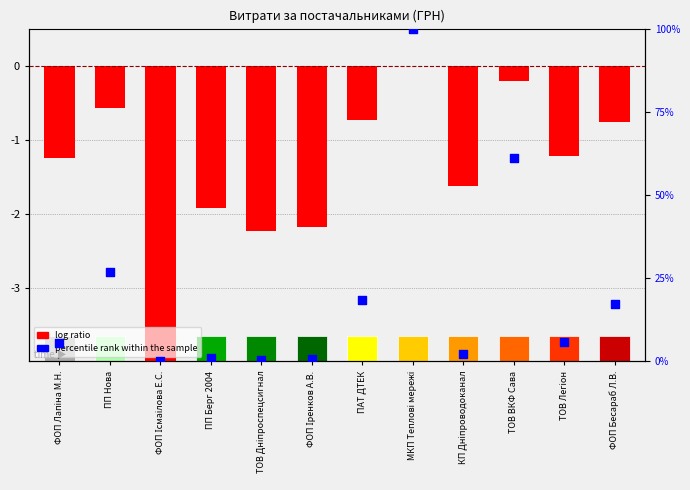

Which series reaches the minimum Y coordinate?

log ratio